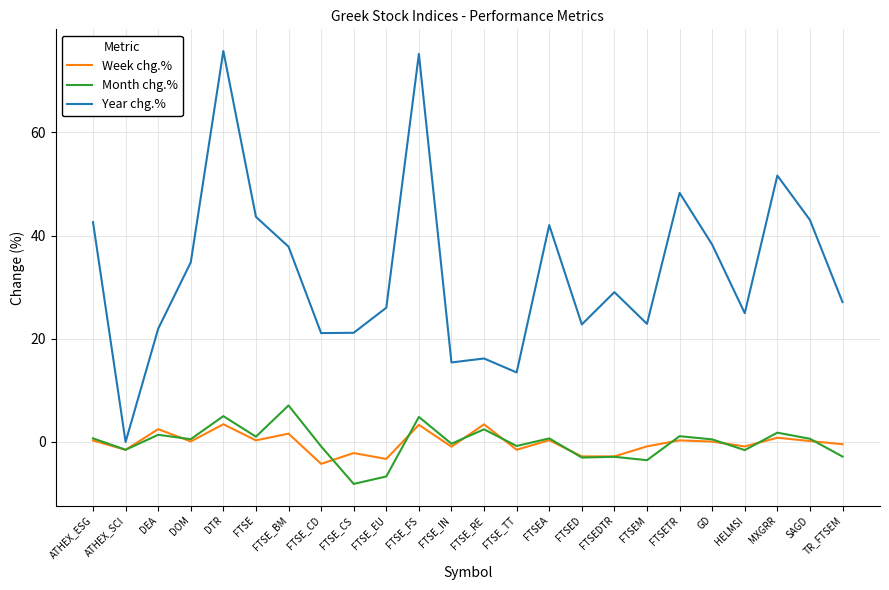

What is the total value across all series at FTSE_BM?

46.5